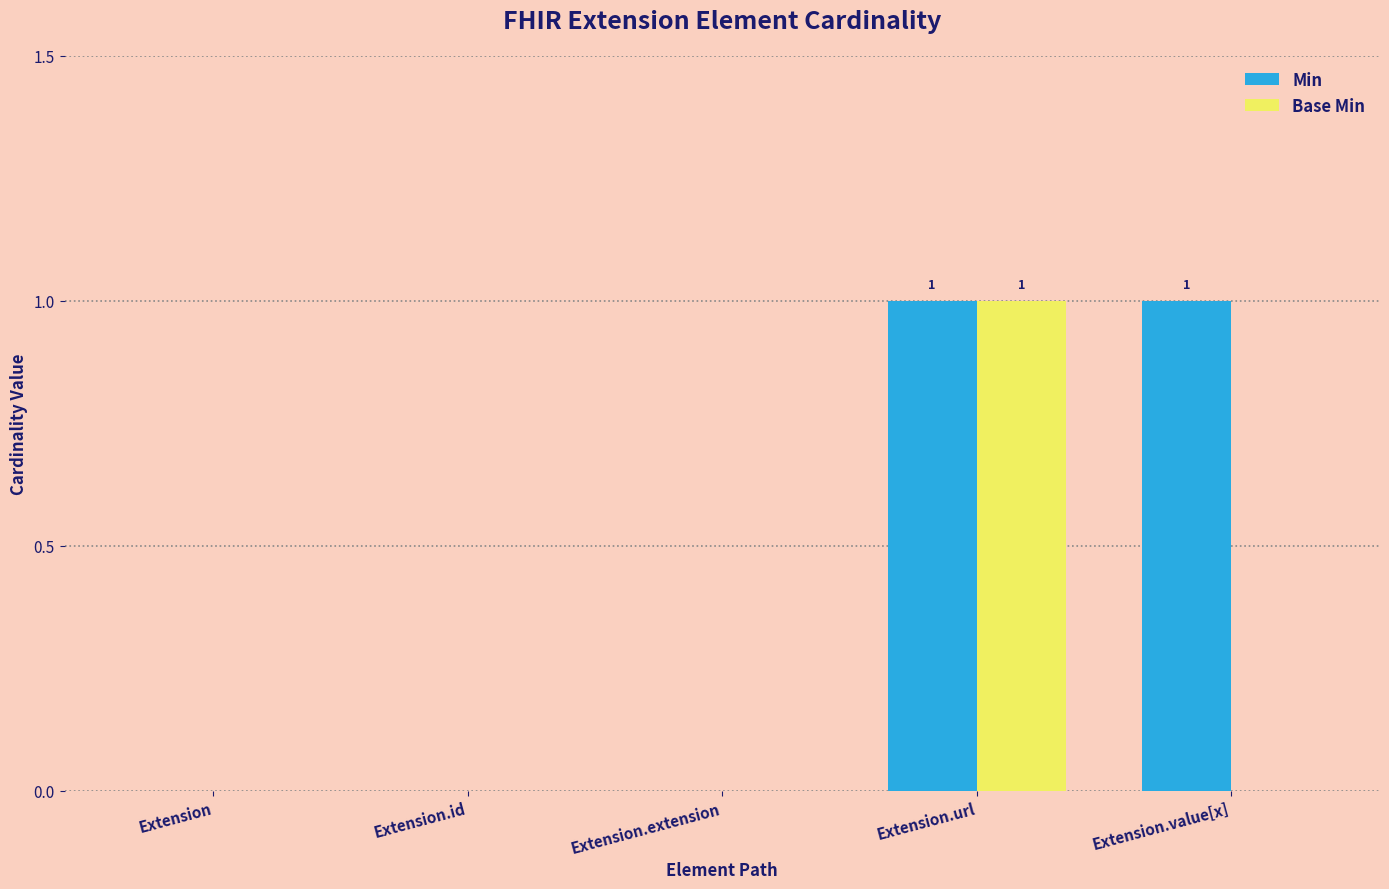

At which category is the sum across all series the highest?

Extension.url